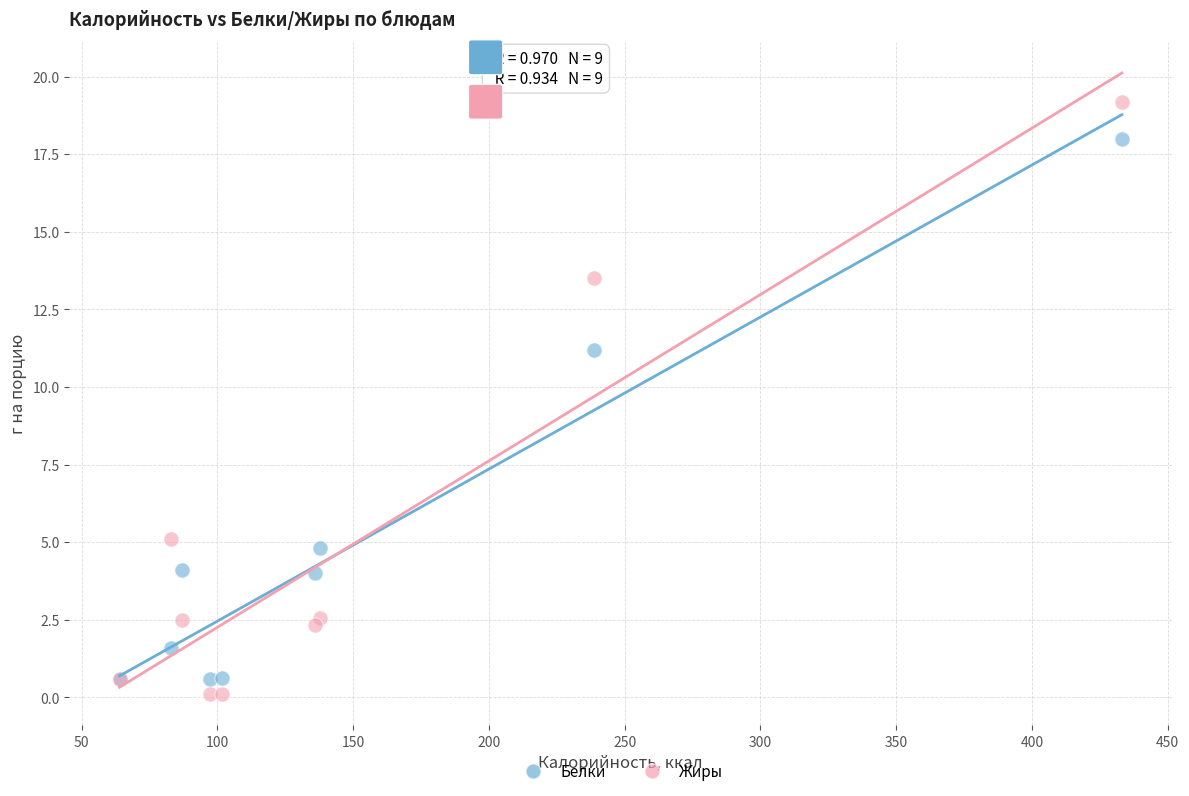

Which series contains the lowest Y value?

Жиры